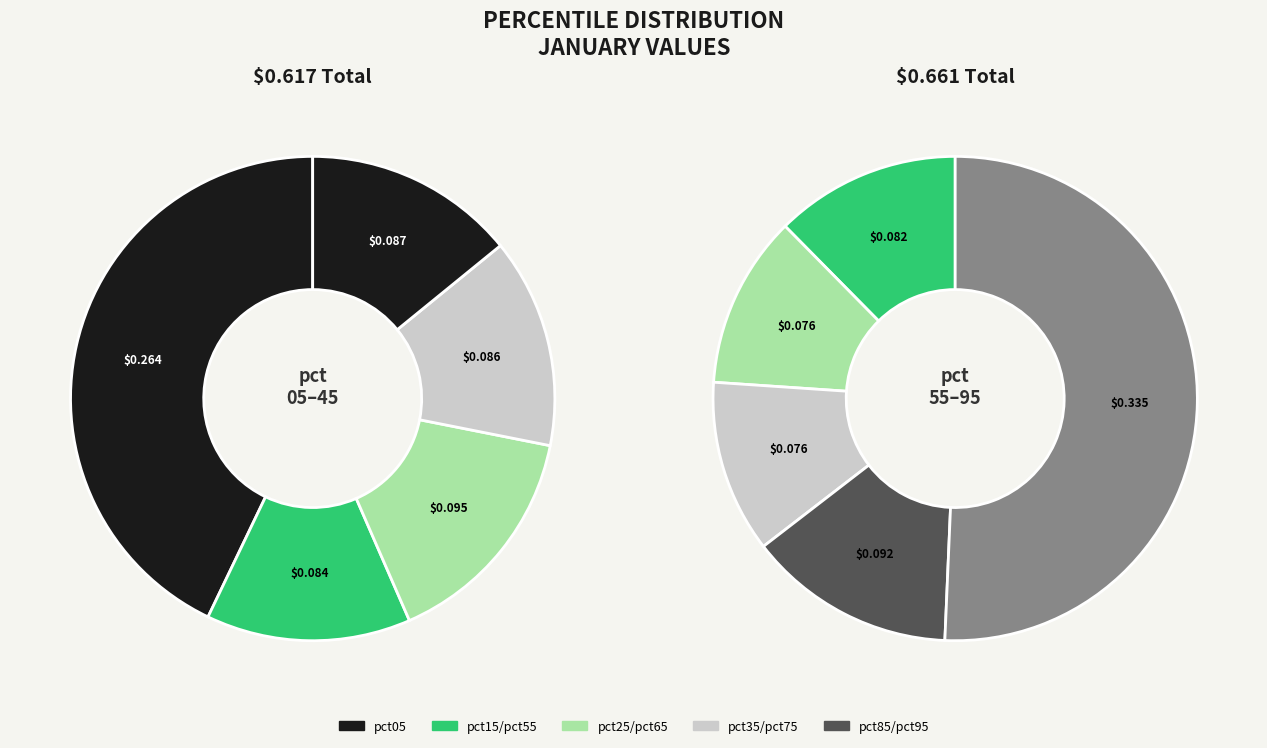

Which category has the biggest portion of the pie?

pct95